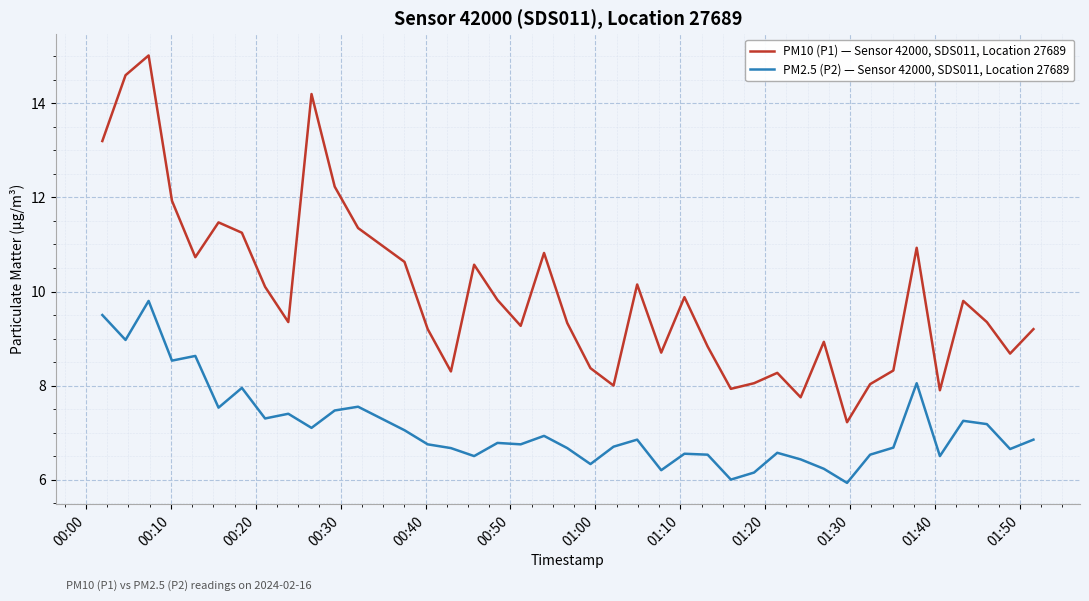

Rank the series by their average value, from lowest to highest.

PM2.5 (P2) — Sensor 42000, SDS011, Location 27689, PM10 (P1) — Sensor 42000, SDS011, Location 27689